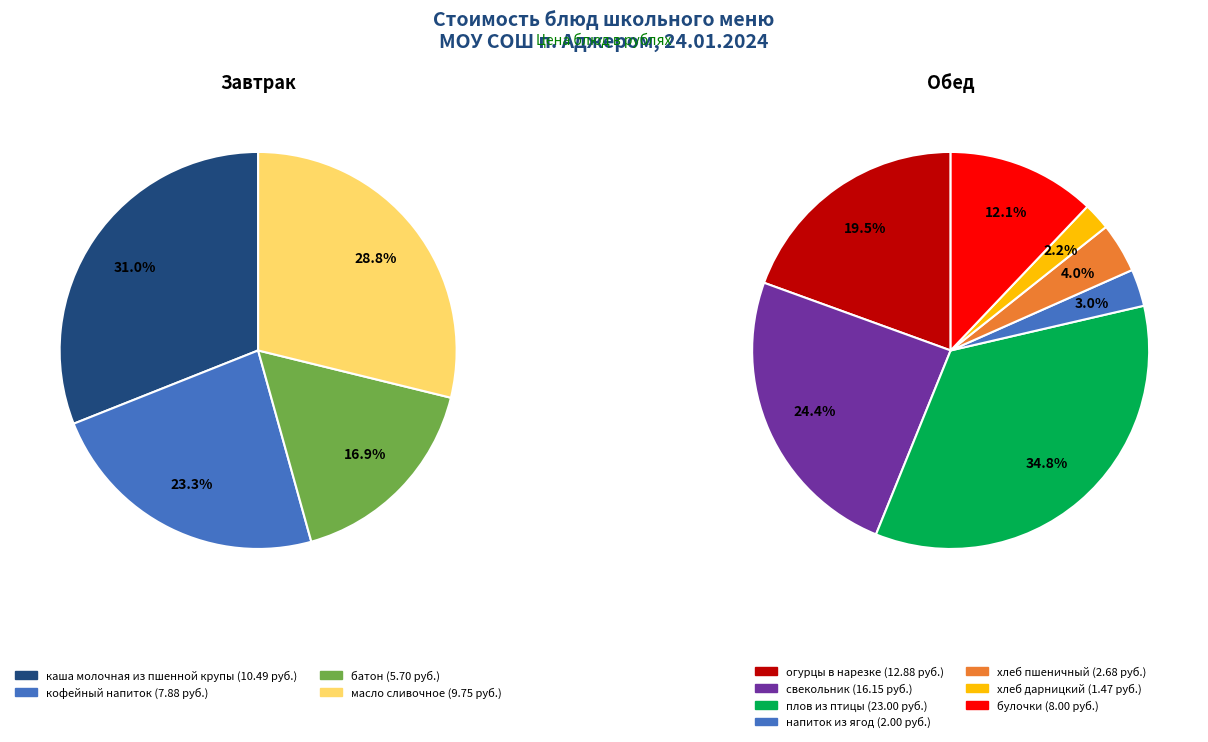

Which has a higher value, булочки or плов из птицы?

плов из птицы